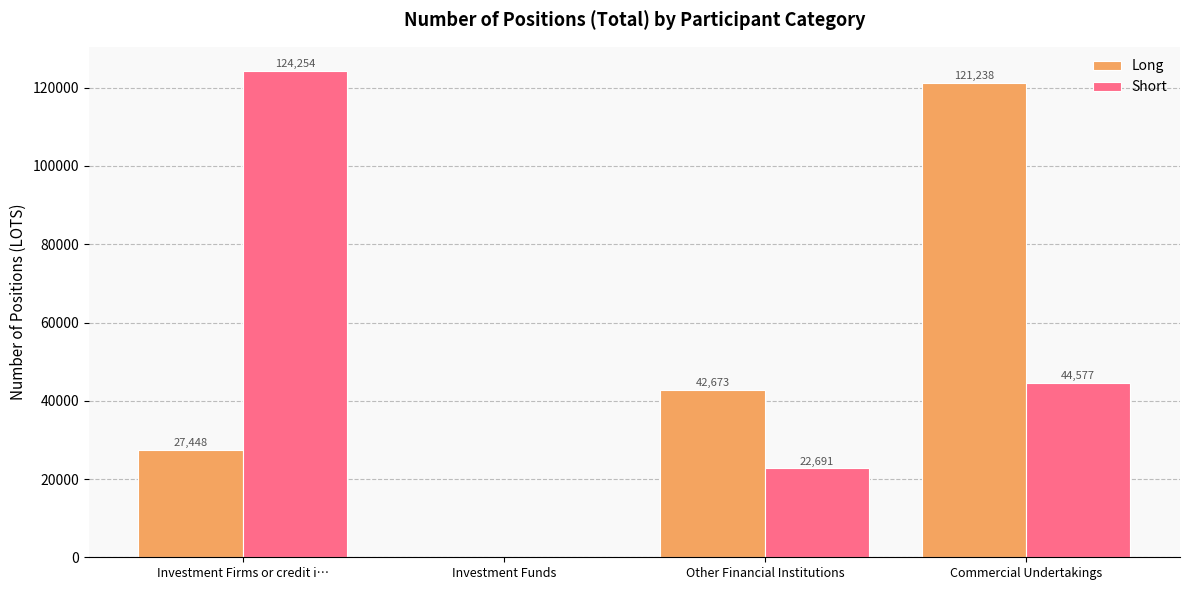

How many values in Short are above zero?

3